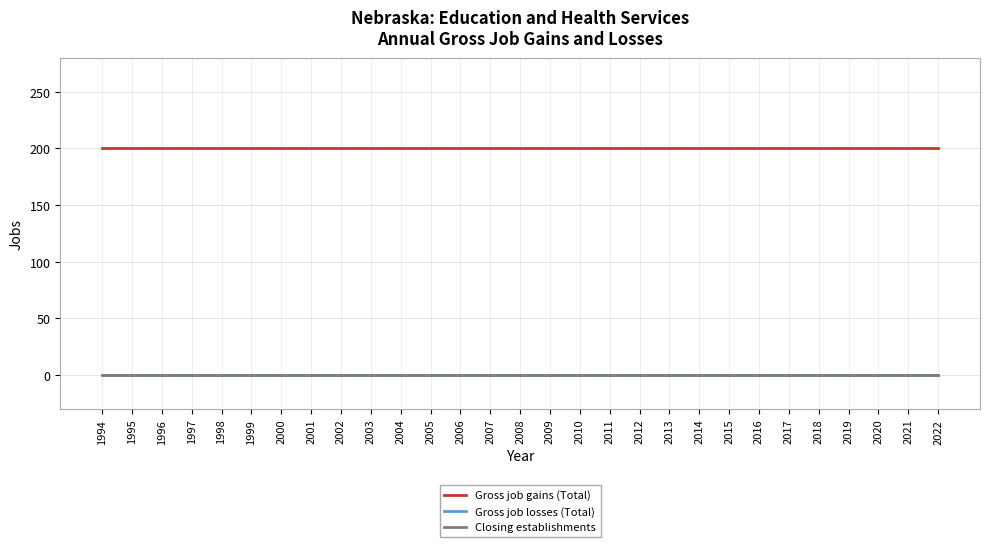

The Gross job gains (Total) series shows 334 at 1998. True or false?

False